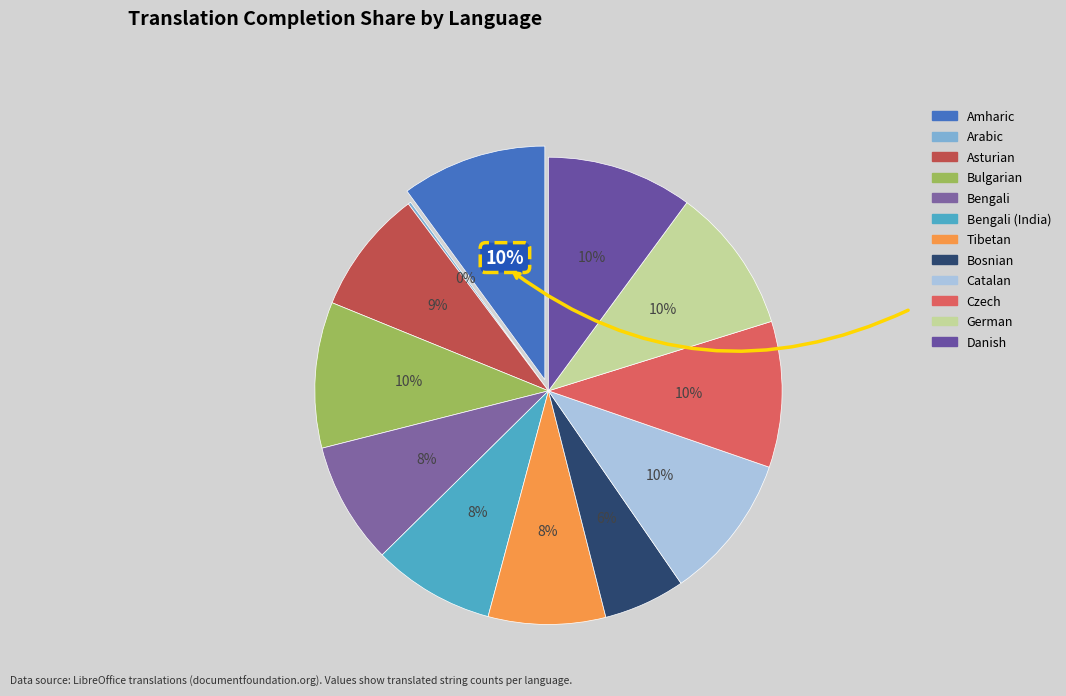

To the nearest percent, what is the combined percentage of Bosnian and German?

16%